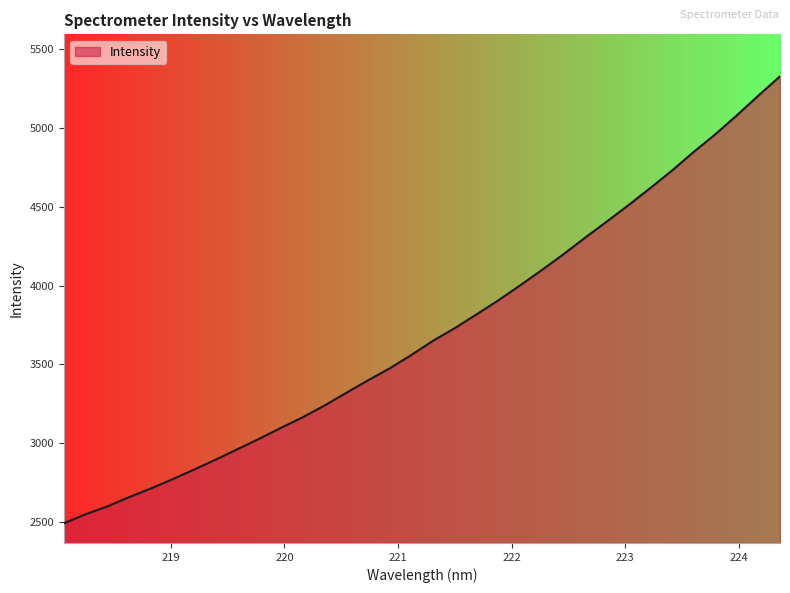

What is the smallest value displayed?

2492.3